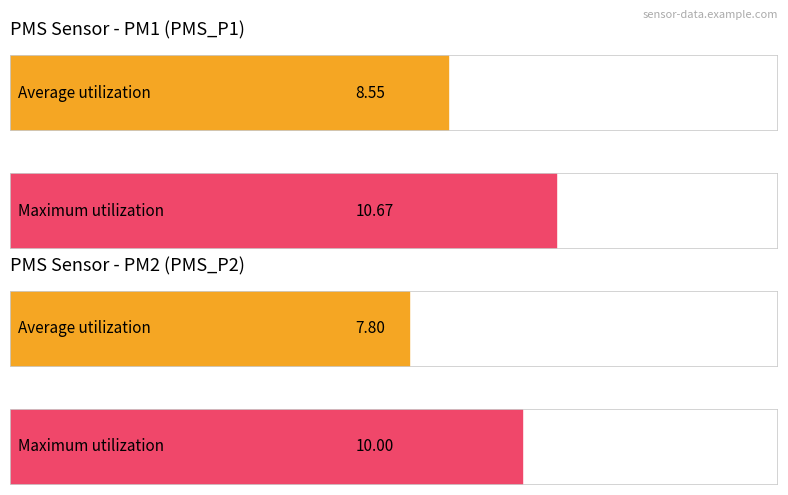

Rank the series by their average value, from lowest to highest.

PMS_P2, PMS_P1